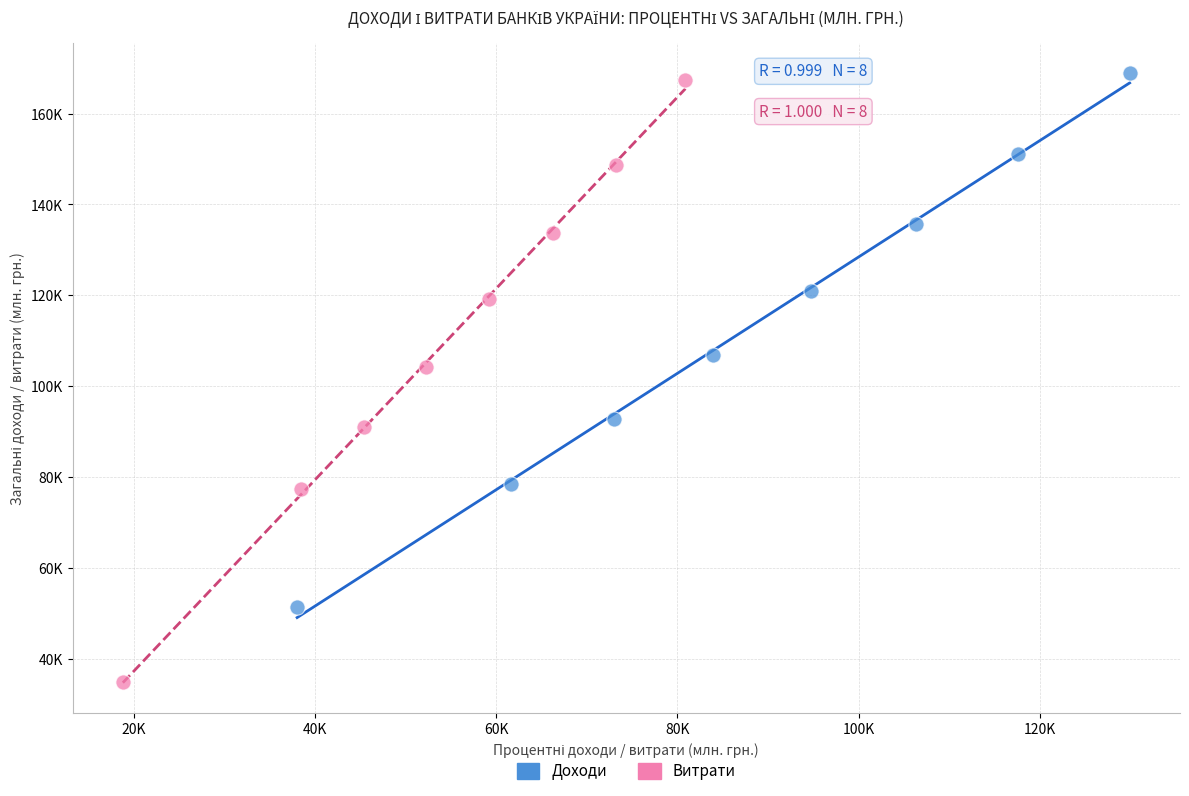

What are all the series names shown in the legend?

Доходи, Витрати